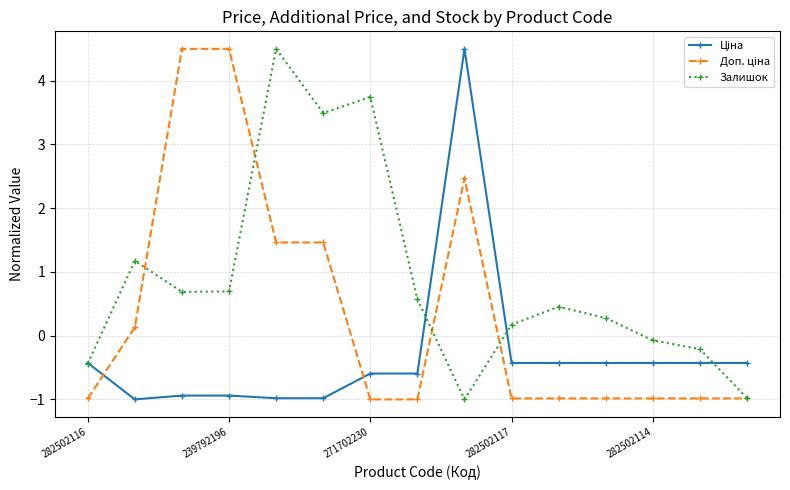

In Залишок, how many points are higher than both neighbors (excluding endpoints)?

4